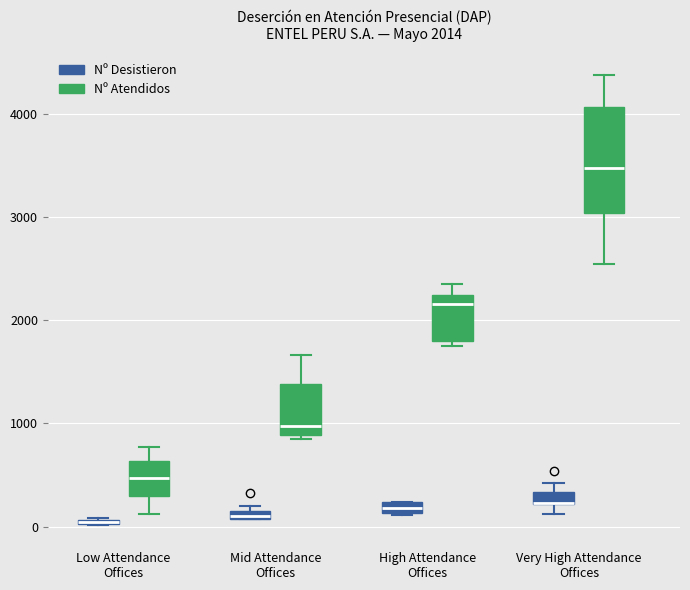

Comparing the boxes themselves (not the whiskers), which one is the tallest?

Very High Attendance Offices (Nº Atendidos)